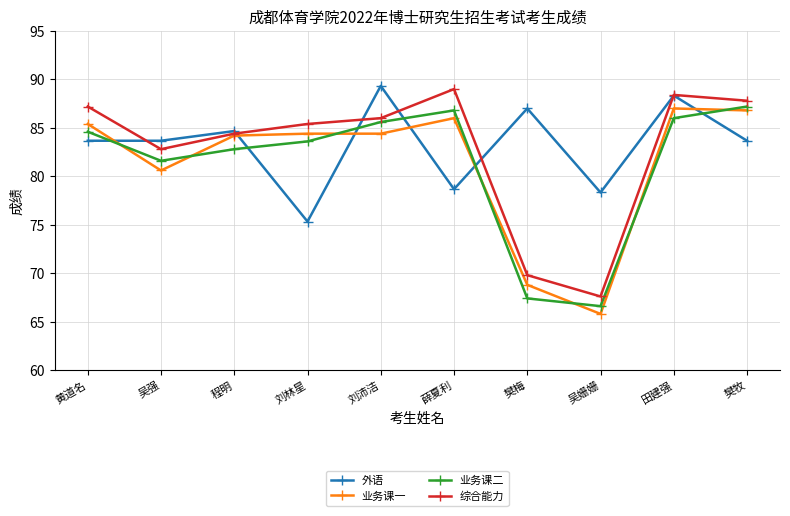

True or false: 综合能力 and 业务课二 intersect in this chart.

False